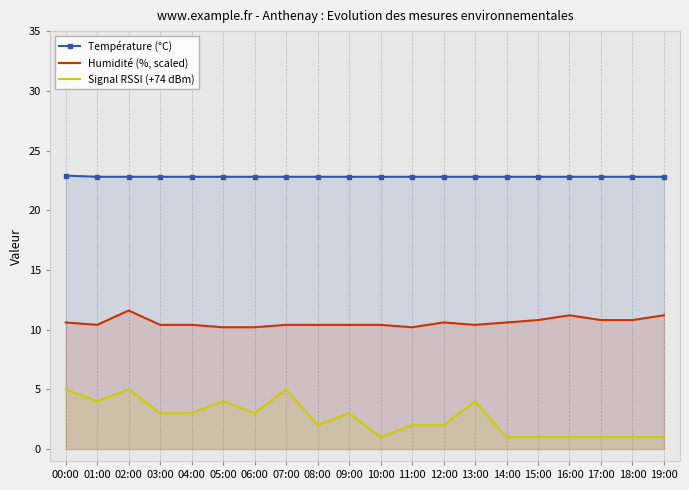

At how many categories does at least one series exceed 17?

20